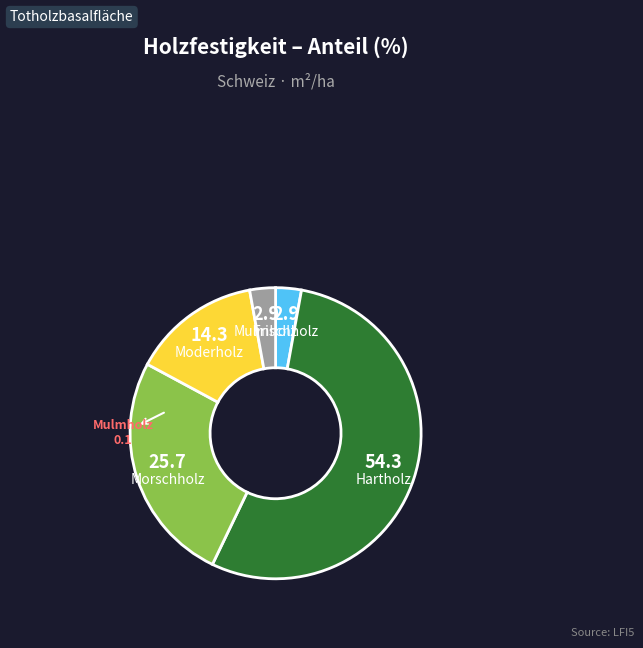

Is there a majority slice in this chart?

Yes